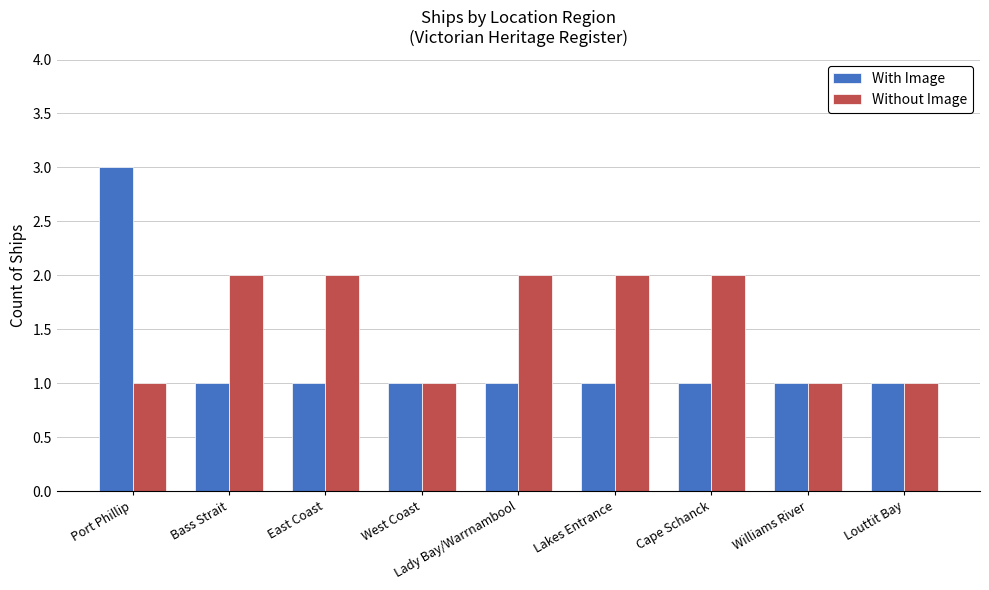

Reading left to right, list all the values displayed in this chart.

With Image: 3	1	1	1	1	1	1	1	1
Without Image: 1	2	2	1	2	2	2	1	1